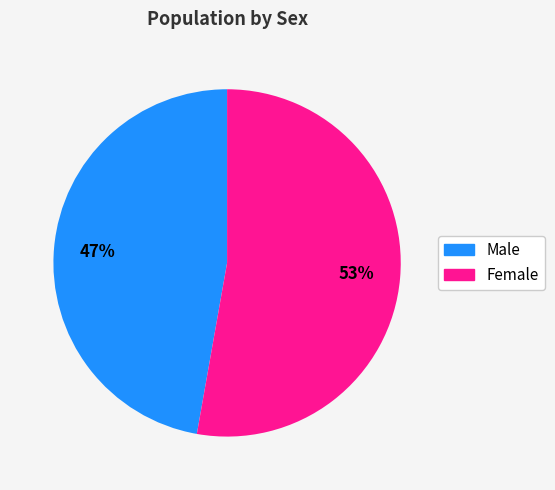

Is it true that Male is 47% of the pie?

True